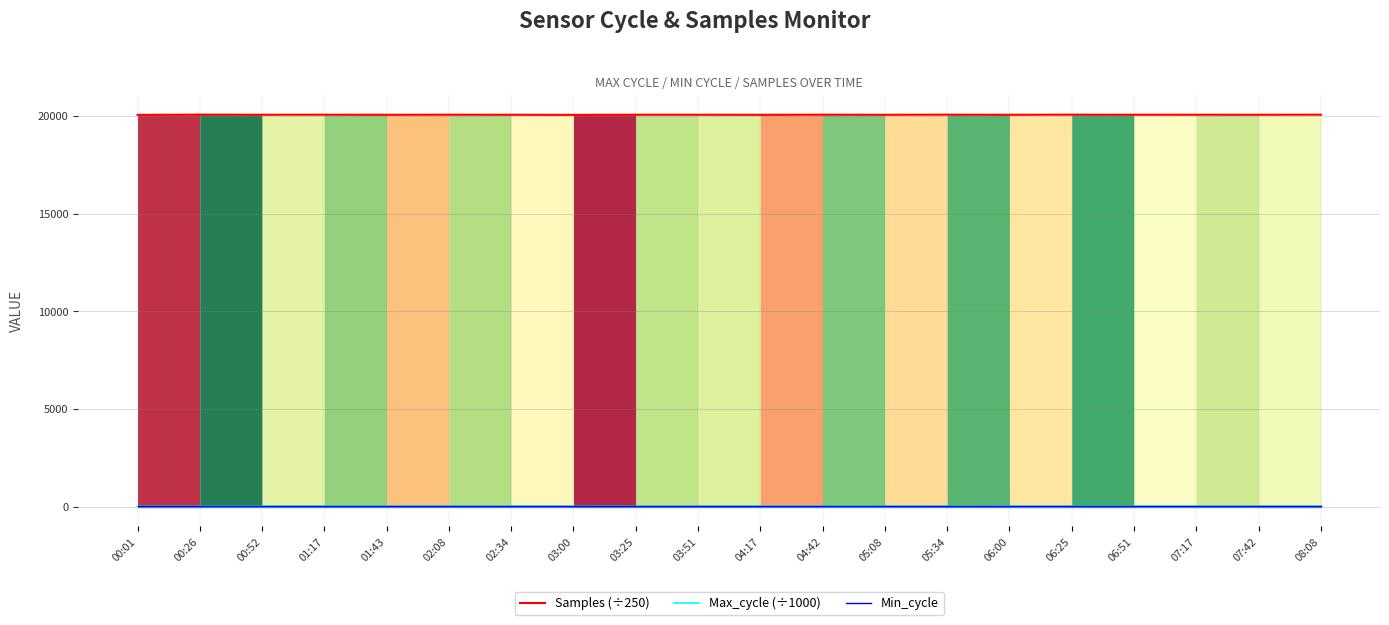

What is the sum of the Min_cycle values at 03:25 and 01:43?

56.0